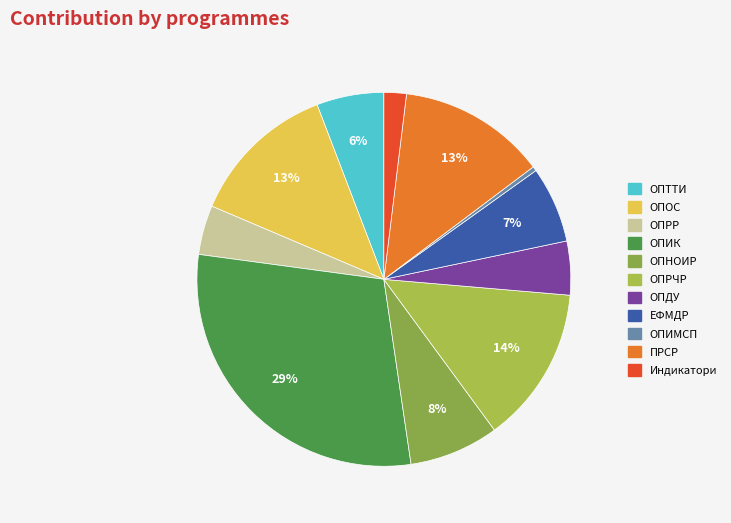

Which slice is the smallest?

ОПИМСП